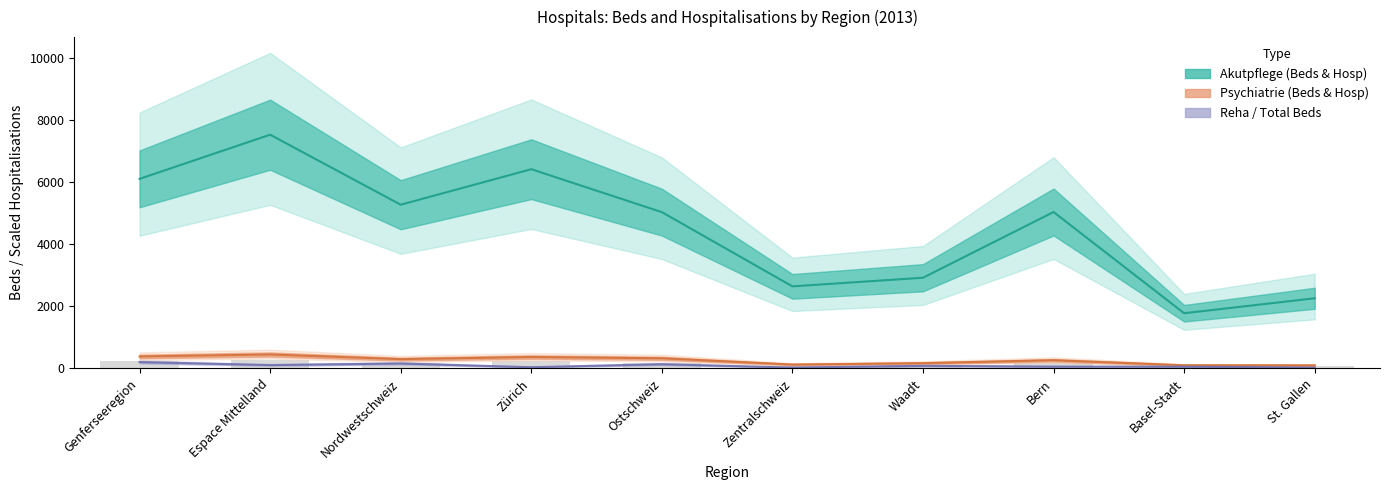

The Psychiatrie Hosp series shows 454.4 at Bern. True or false?

False